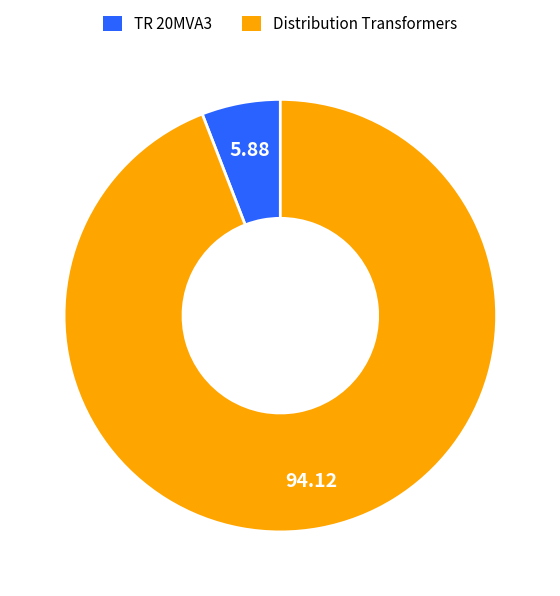

Count the number of slices in the pie.

2